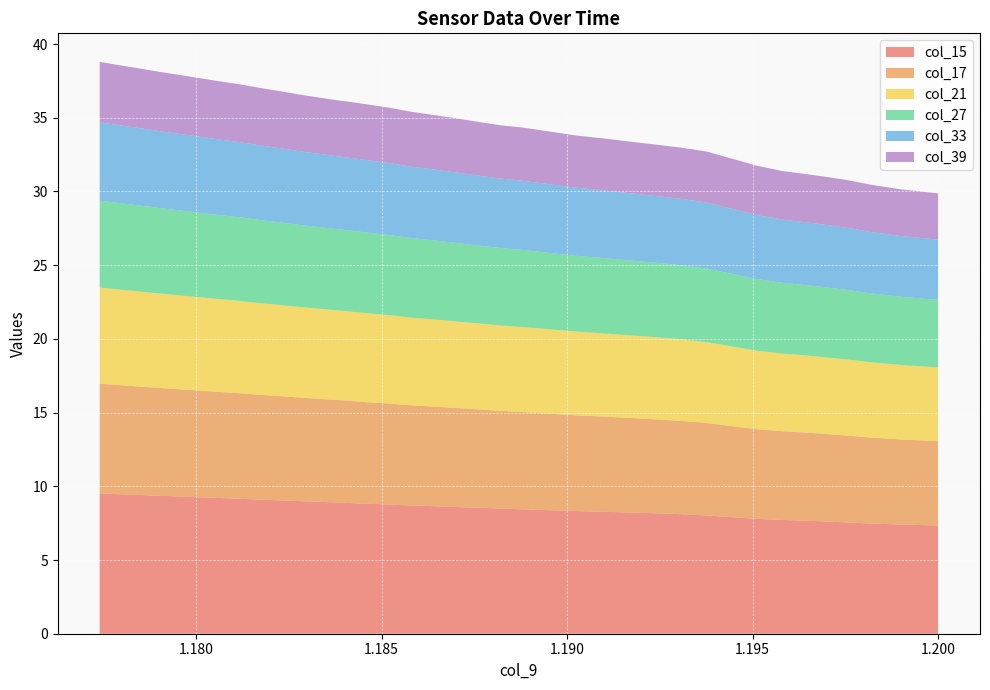

What is the total value across all series at 1.200?

29.9